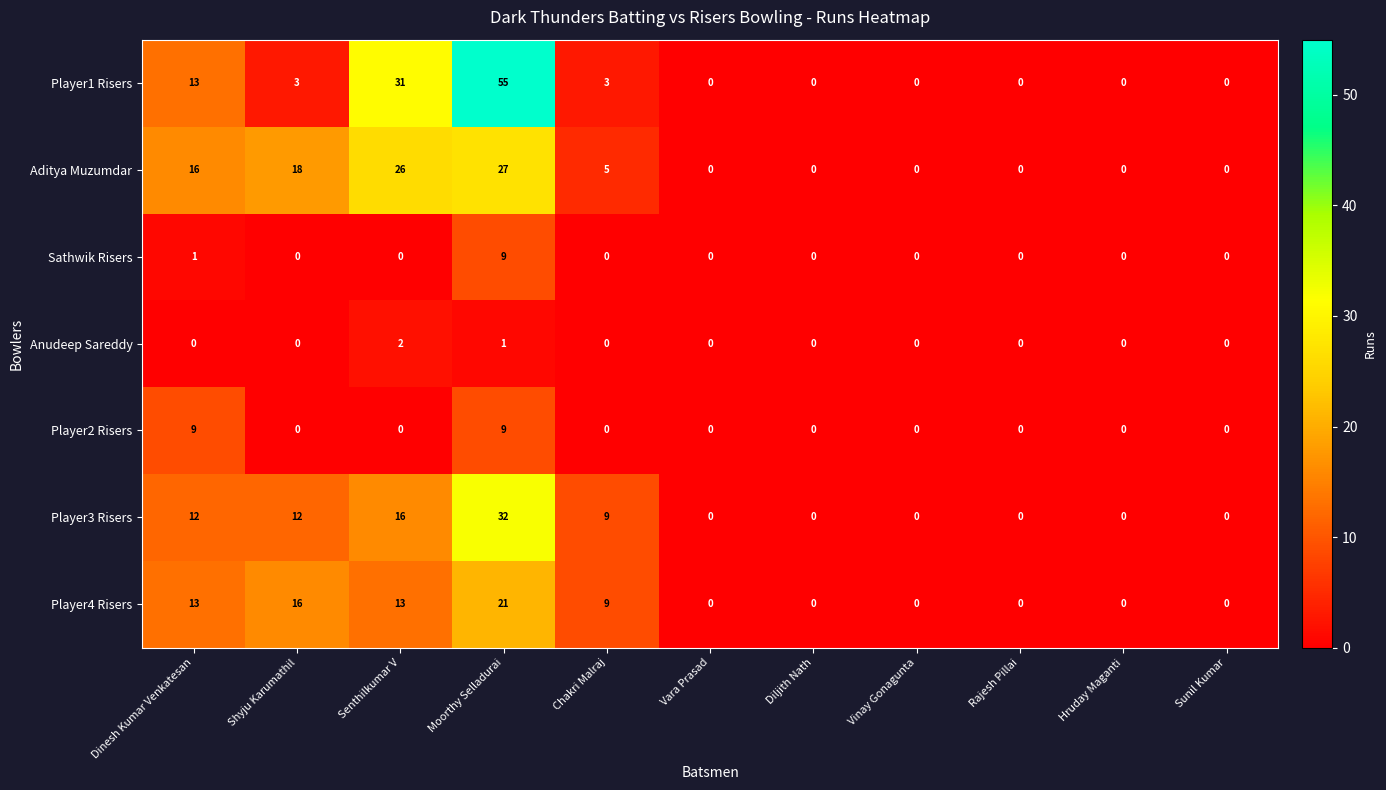

The Anudeep Sareddy series shows 0 at Chakri Malraj. True or false?

True